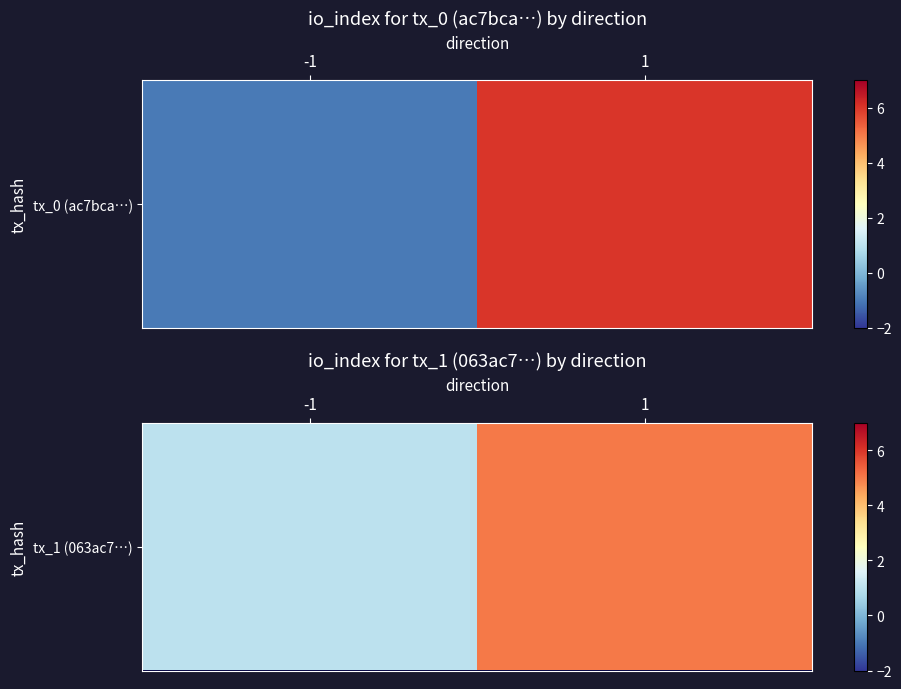

Rank the categories by value from highest to lowest.

1, -1